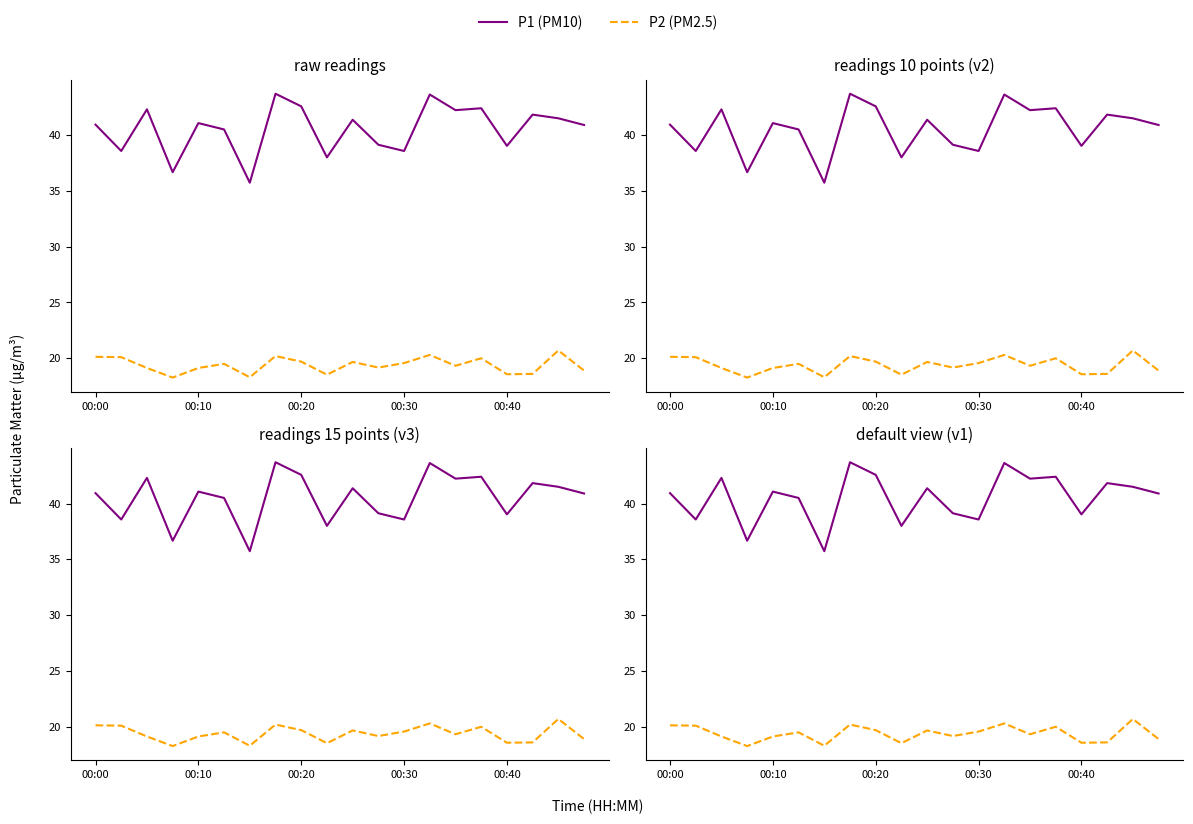

True or false: P1 (PM10) and P2 (PM2.5) cross at least once.

False